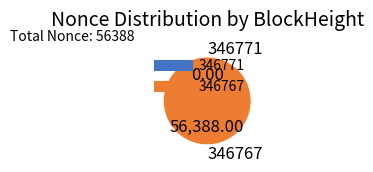

How many segments does this pie chart have?

2